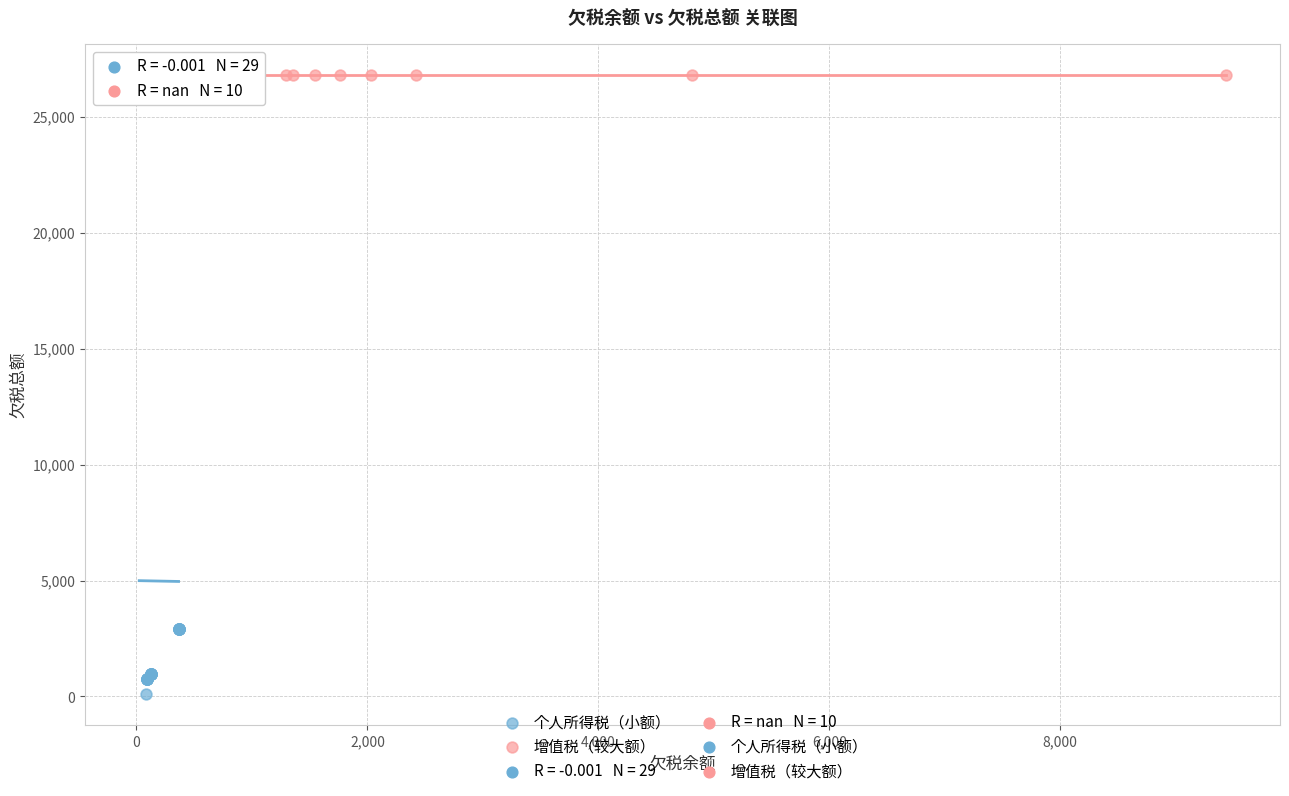

Which series reaches the minimum Y coordinate?

个人所得税（小额）